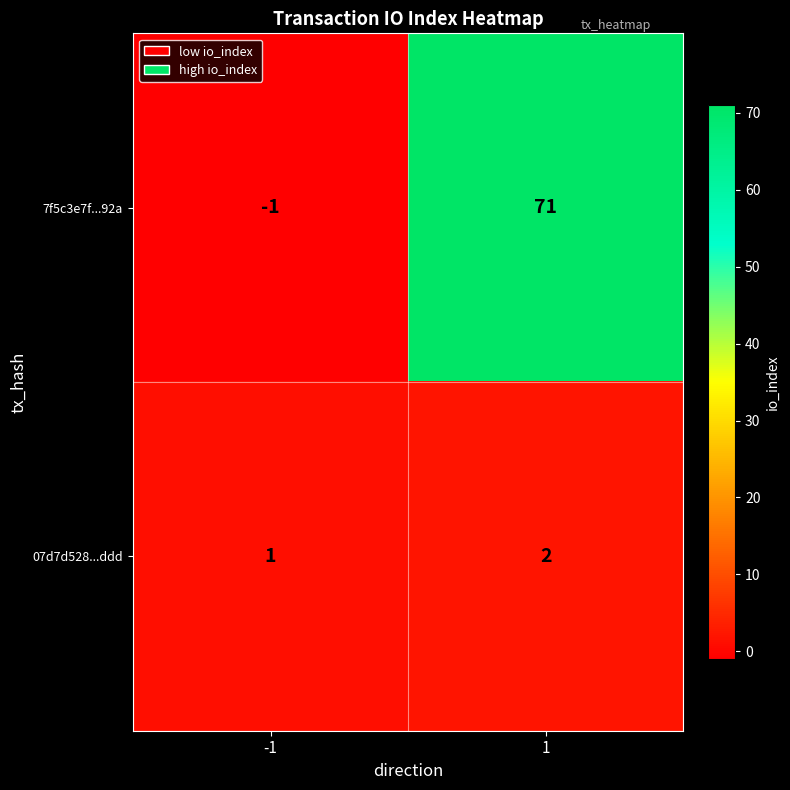

At which category does the chart reach its peak across all series?

1